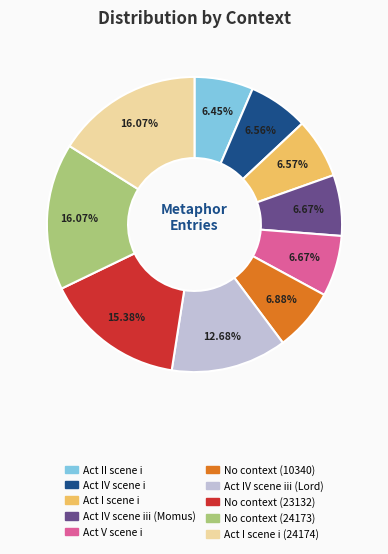

How many segments does this pie chart have?

10